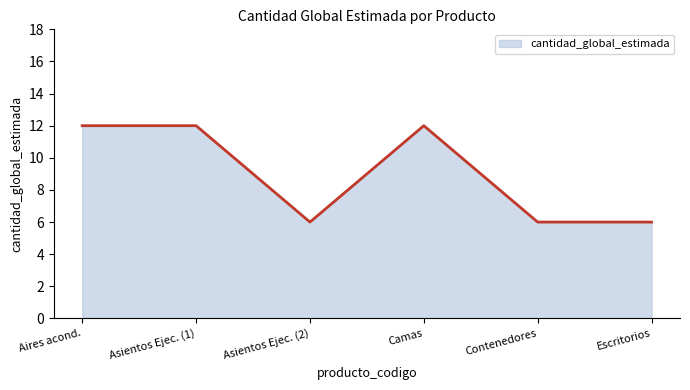

The chart shows a value of 20 at Aires acond.. True or false?

False